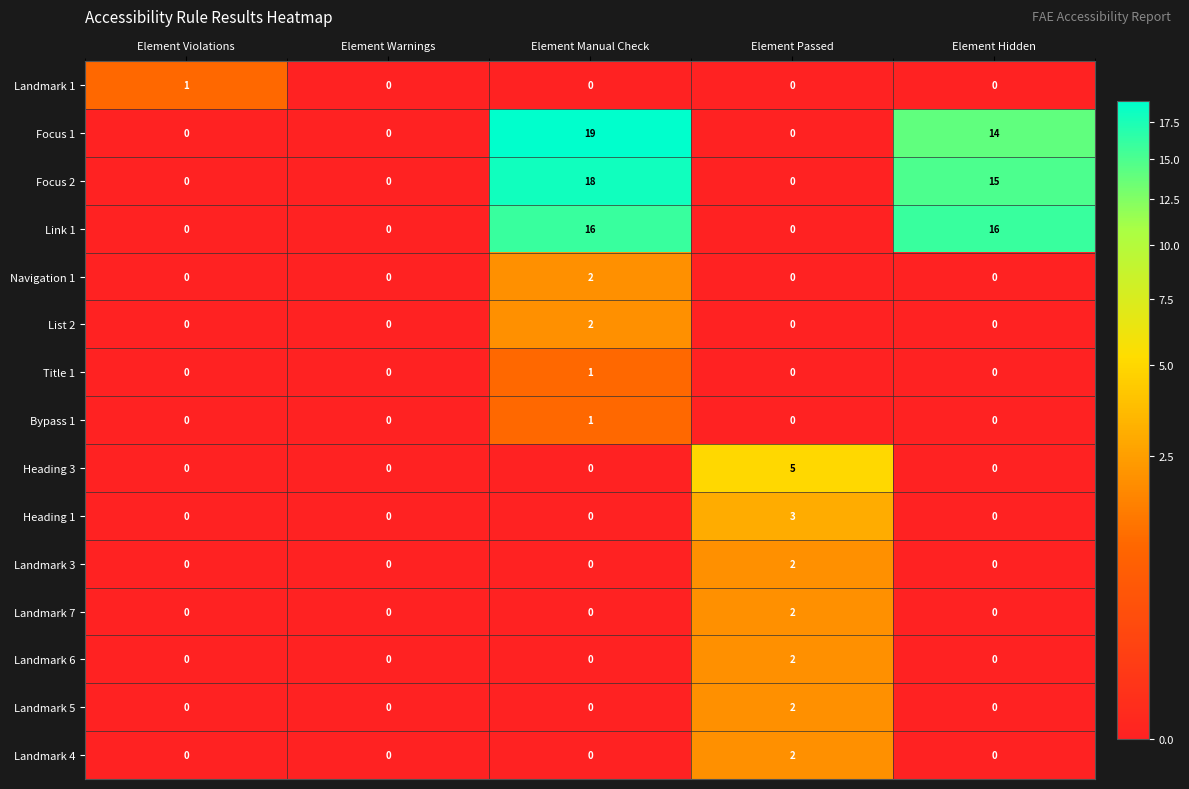

What is the total value across all series at Element Hidden?

45